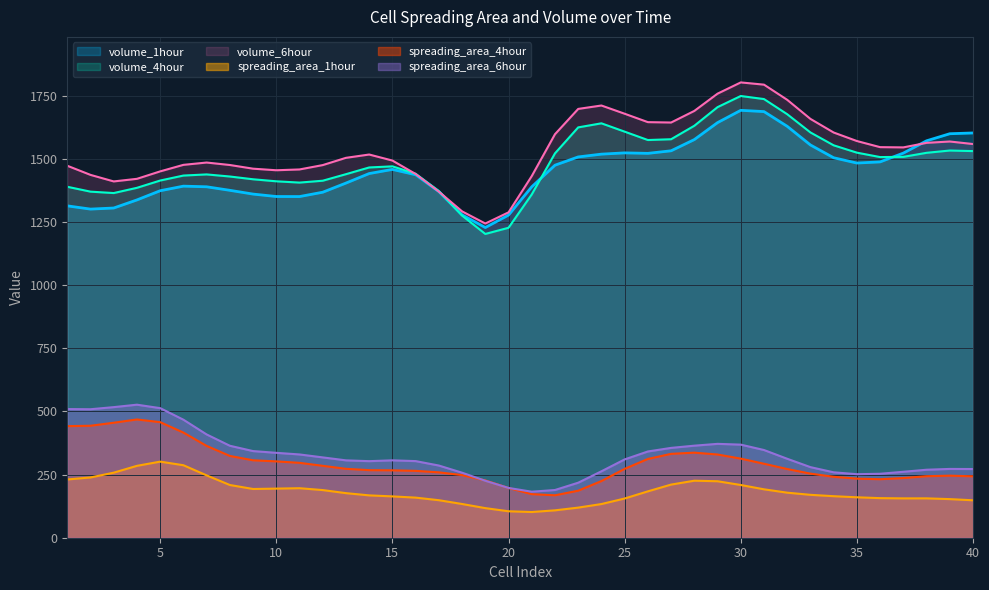

What is the lowest value of the spreading_area_4hour series?

168.0